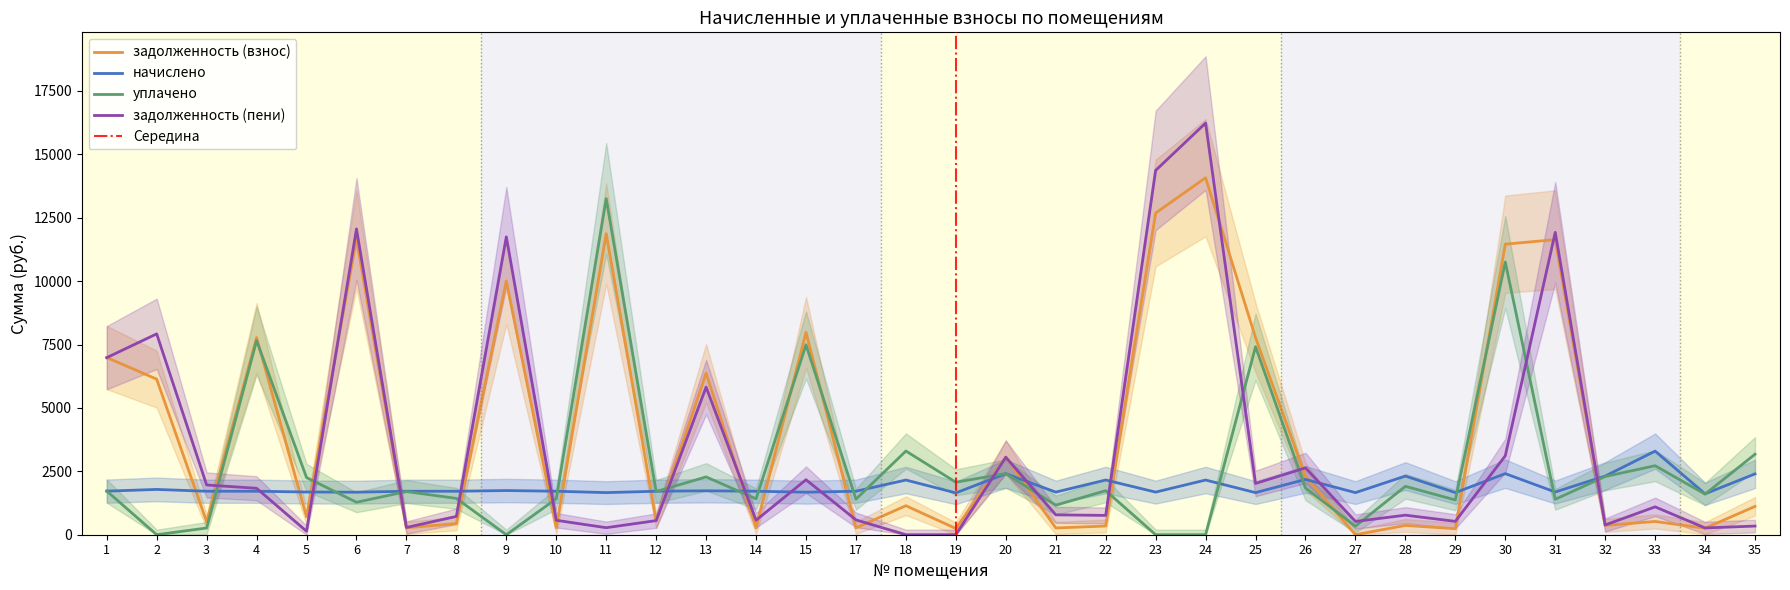

What is the value of the задолженность (пени) point at the 19th from the left?

3056.0